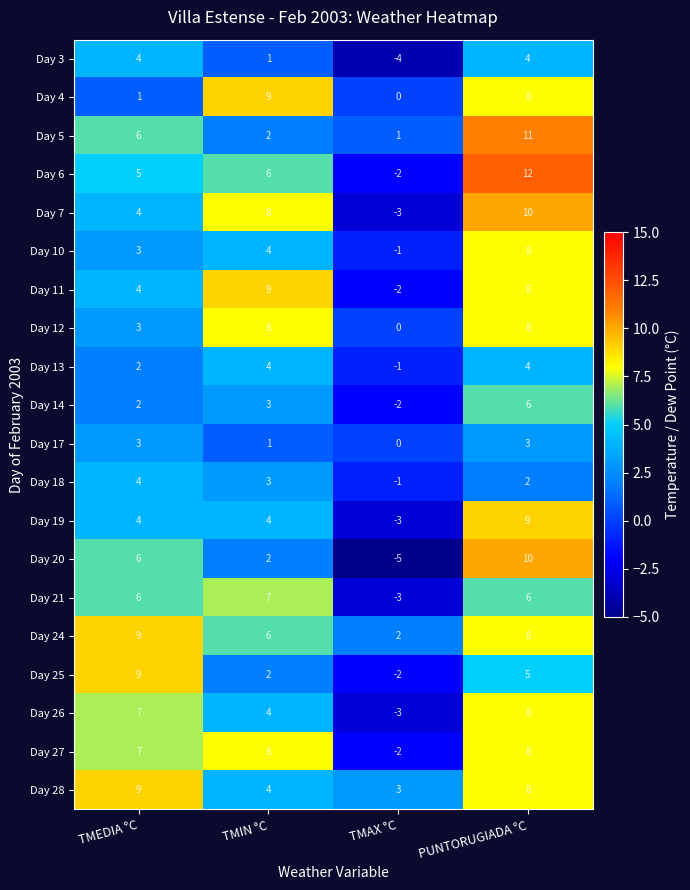

Where is Day 4 nearest to the value 4?

TMEDIA °C